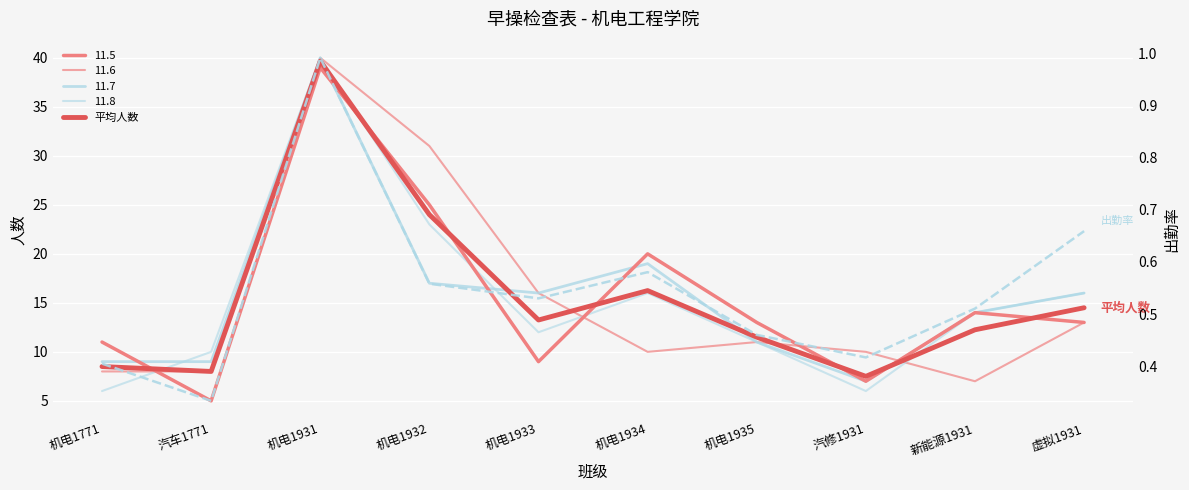

Reading left to right, extract all data points from this chart.

平均人数: 机电1771=8.5	汽车1771=8.0	机电1931=39.7	机电1932=24.0	机电1933=13.2	机电1934=16.2	机电1935=11.5	汽修1931=7.5	新能源1931=12.2	虚拟1931=14.5
出勤率: 机电1771=0.4	汽车1771=0.3	机电1931=1.0	机电1932=0.6	机电1933=0.5	机电1934=0.6	机电1935=0.5	汽修1931=0.4	新能源1931=0.5	虚拟1931=0.7